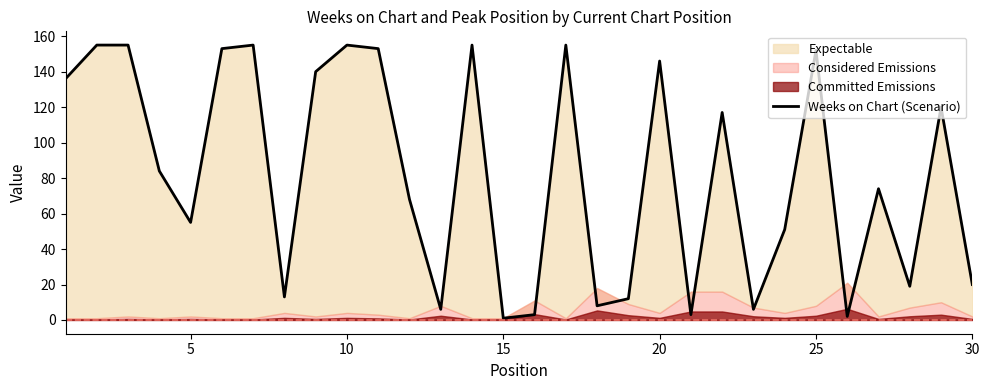

What is the sum of all values?

2472